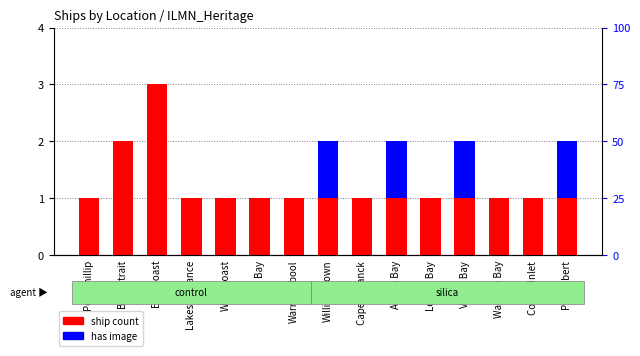

Reading right to left, transcribe all the data shown in this chart.

ship count: 1	1	1	1	1	1	1	1	1	1	1	1	3	2	1
has image: 1	0	0	1	0	1	0	1	0	0	0	0	0	0	0